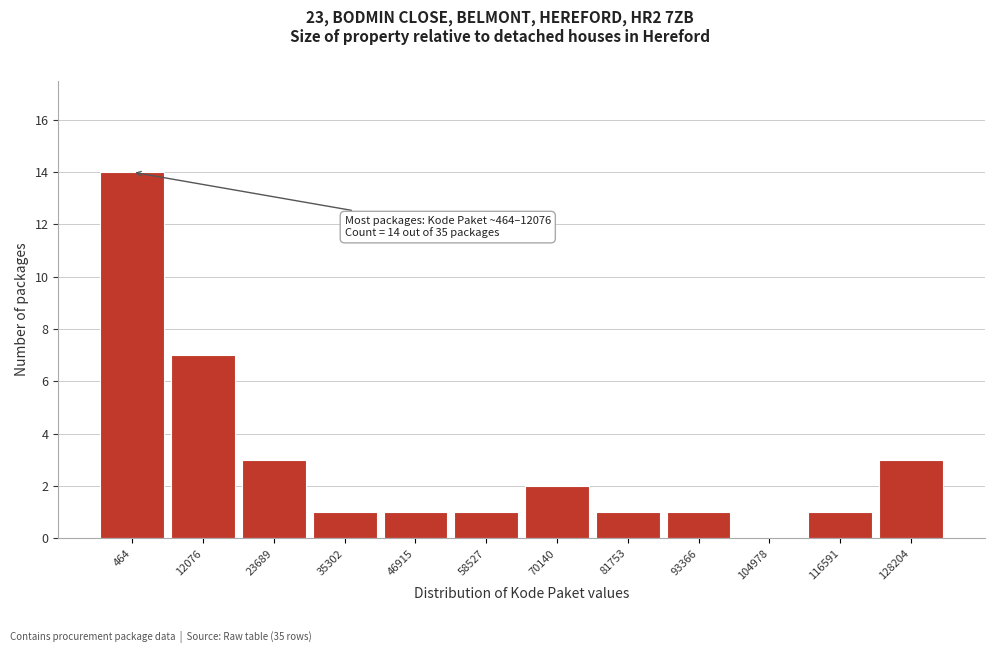

Reading left to right, extract all data points from this chart.

464=14	12076=7	23689=3	35302=1	46915=1	58527=1	70140=2	81753=1	93366=1	104978=0	116591=1	128204=3